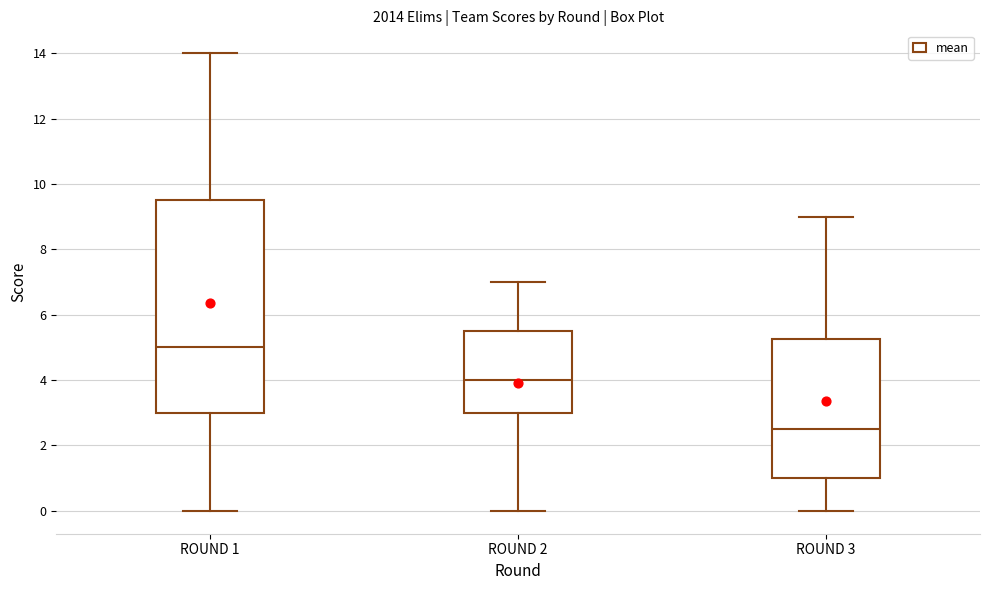

Comparing the boxes themselves (not the whiskers), which one is the tallest?

ROUND 1